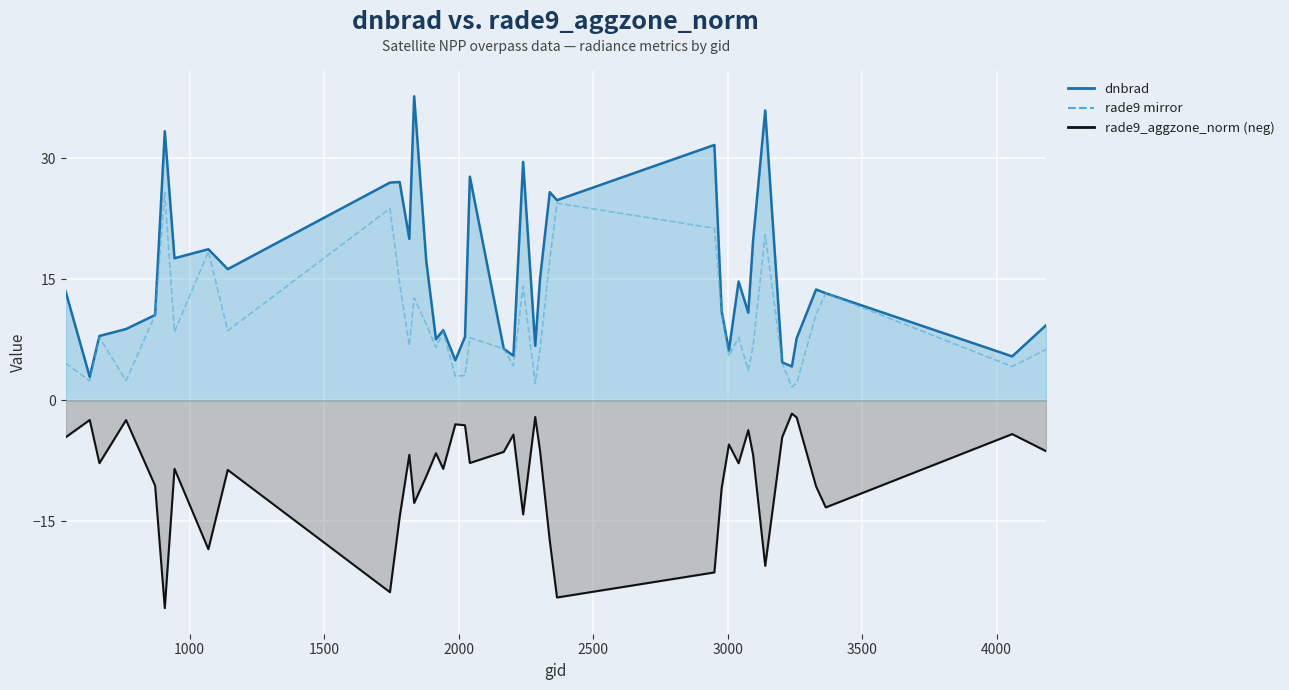

Reading left to right, list all the values displayed in this chart.

dnbrad line: 13.5	2.9	8.0	8.8	10.6	33.3	17.6	18.7	16.2	27.0	27.0	20.0	37.7	17.2	7.6	8.7	5.0	7.9	27.7	6.4	5.5	29.5	6.7	15.1	25.8	24.8	31.6	11.0	6.2	14.7	10.9	19.8	35.9	4.7	4.2	7.7	13.7	13.3	5.4	9.3
rade9_aggzone_norm: -4.6	-2.4	-7.8	-2.4	-10.6	-25.7	-8.5	-18.4	-8.6	-23.8	-14.5	-6.7	-12.7	-9.4	-6.5	-8.5	-3.0	-3.1	-7.8	-6.4	-4.2	-14.1	-2.1	-6.3	-17.4	-24.4	-21.3	-10.9	-5.5	-7.8	-3.7	-6.8	-20.5	-4.6	-1.6	-2.1	-10.7	-13.3	-4.2	-6.3
rade9 mirror: 4.6	2.4	7.8	2.4	10.6	25.7	8.5	18.4	8.6	23.8	14.5	6.7	12.7	9.4	6.5	8.5	3.0	3.1	7.8	6.4	4.2	14.1	2.1	6.3	17.4	24.4	21.3	10.9	5.5	7.8	3.7	6.8	20.5	4.6	1.6	2.1	10.7	13.3	4.2	6.3